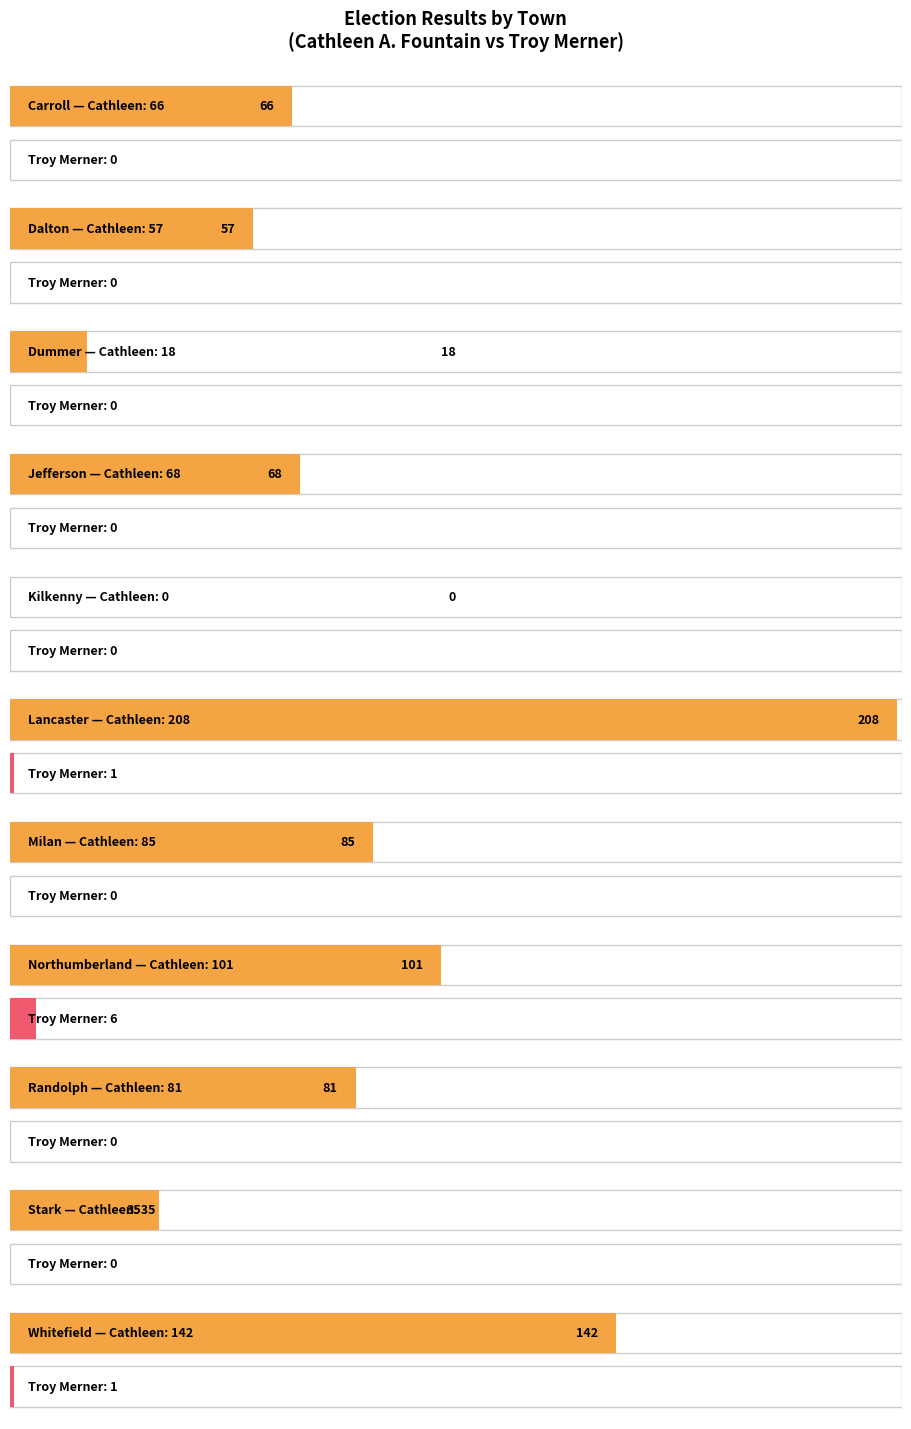

Which series changed the most between Lancaster and Northumberland?

Cathleen A. Fountain